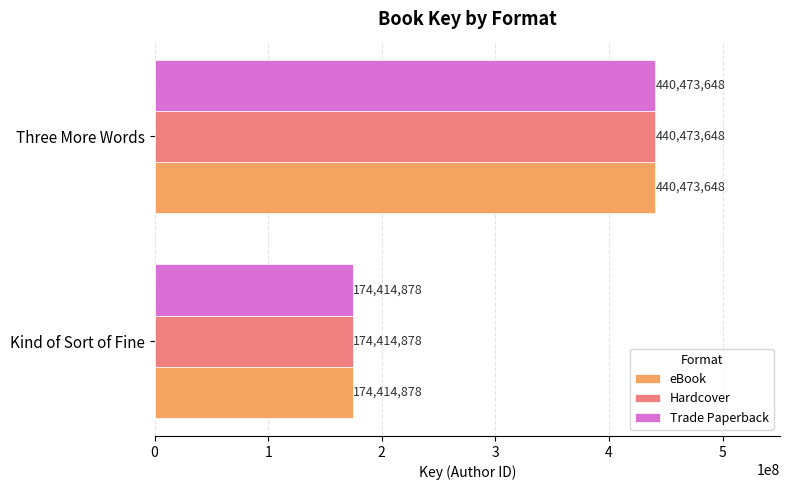

The value of Trade Paperback at Kind of Sort of Fine is 174414878. True or false?

True